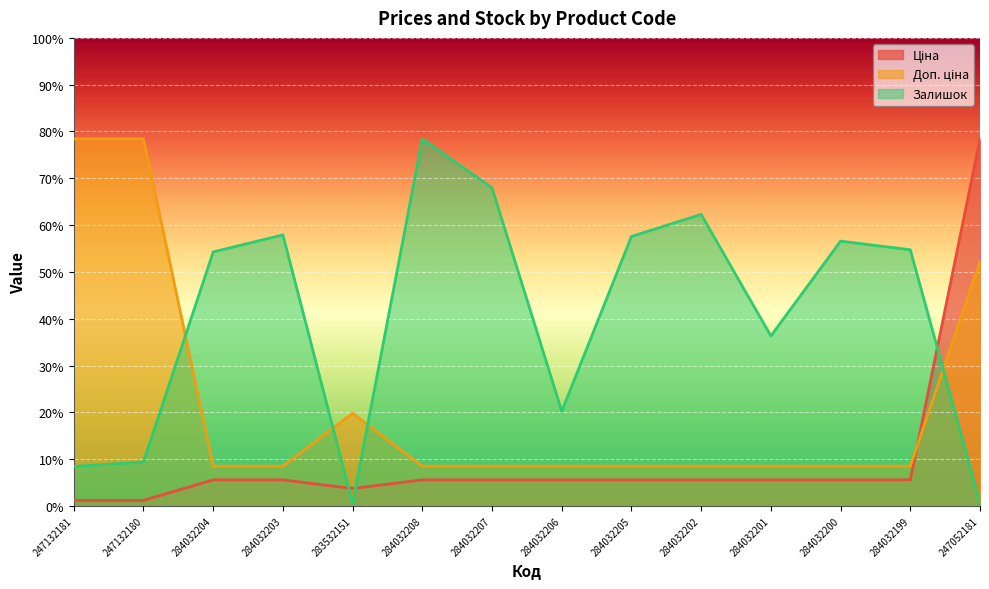

Which series has the largest total across all categories?

Залишок